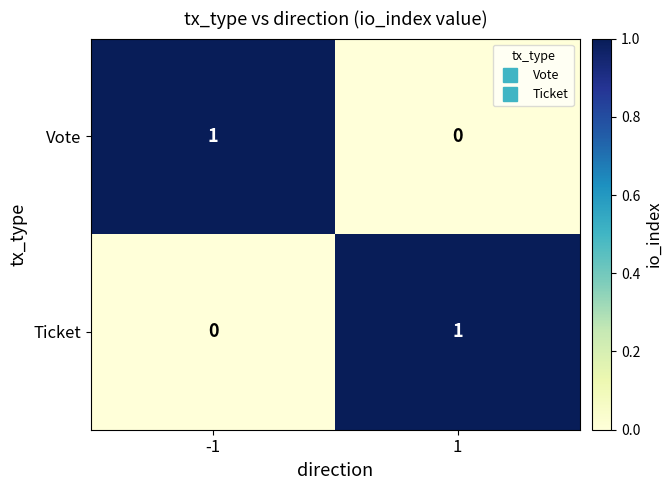

Rank the series at -1 from highest to lowest value.

Vote, Ticket